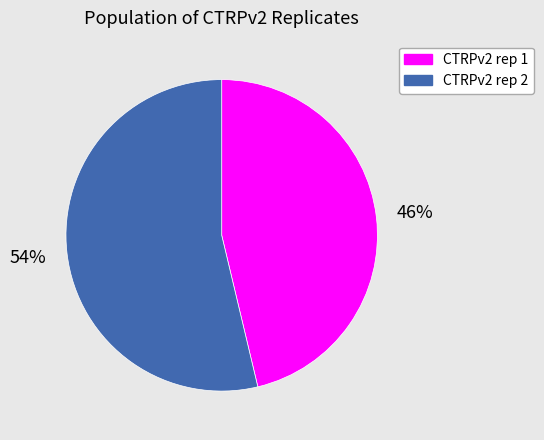

Do CTRPv2 rep 2 and CTRPv2 rep 1 together represent more than half of the pie?

Yes